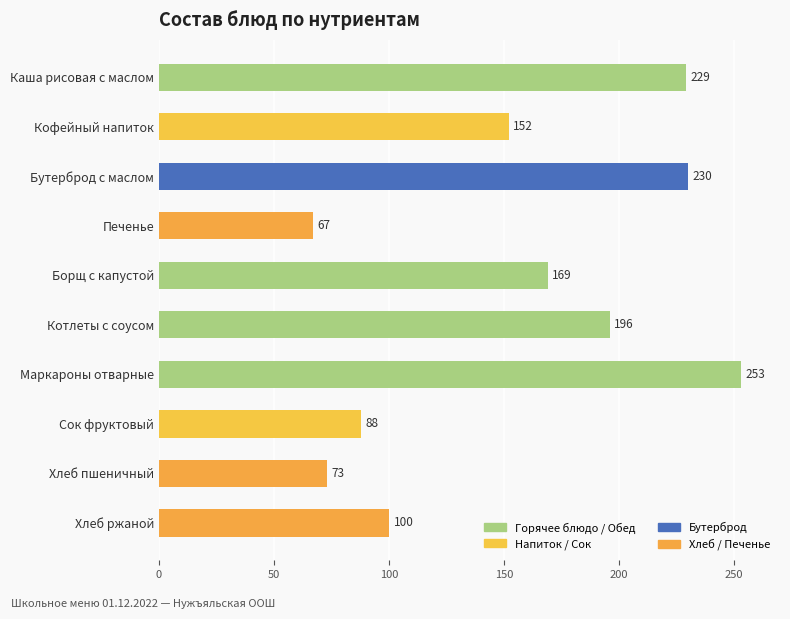

Are the bars grouped side by side (vs. stacked)?

No